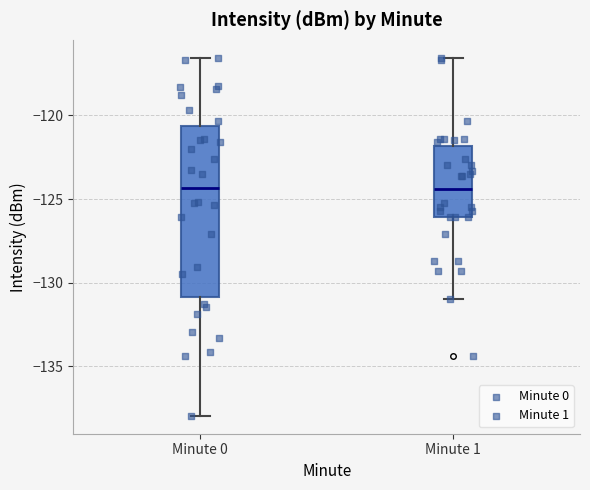

Where is the lower edge of the box for Minute 1 on the y-axis? The values are not printed on the chart, so give them approximately, as read against the axis.

-126.0